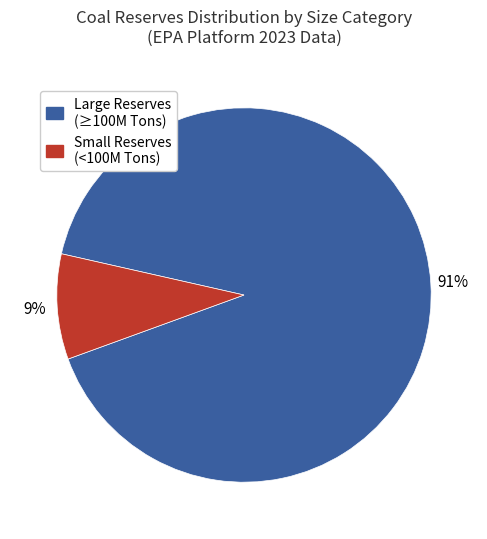

To the nearest percent, what is the average slice percentage?

50%